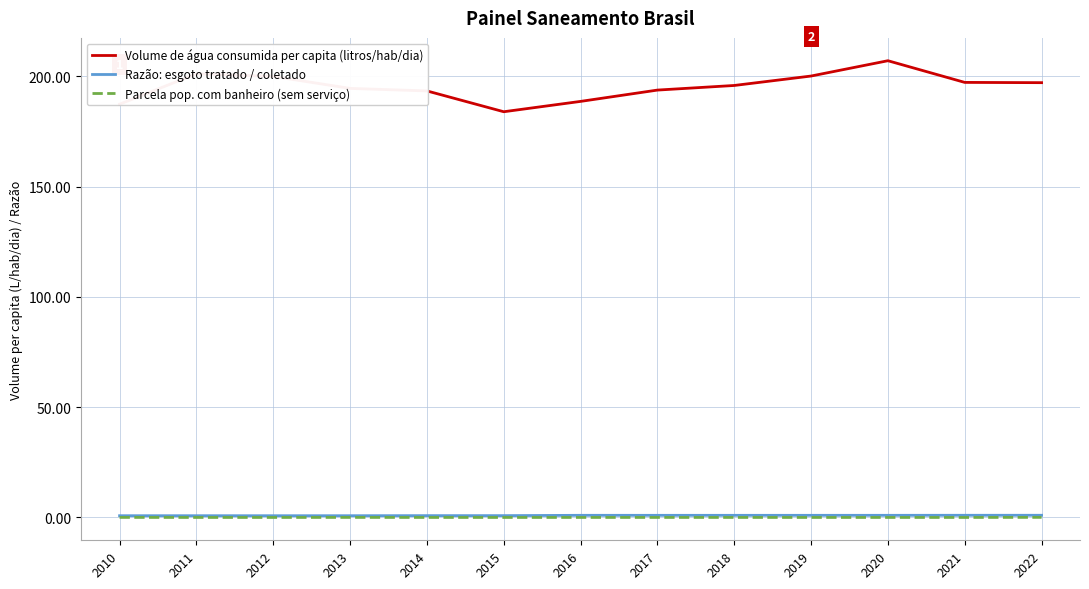

In Parcela pop. com banheiro (sem serviço), how many points are higher than both neighbors (excluding endpoints)?

2